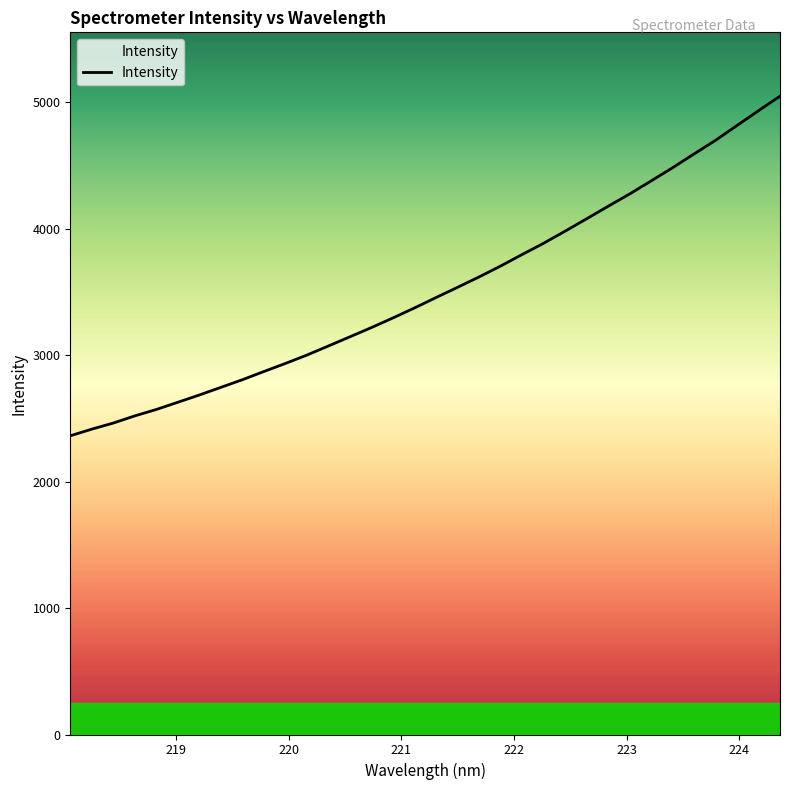

What is the minimum value shown in the chart?

2362.9